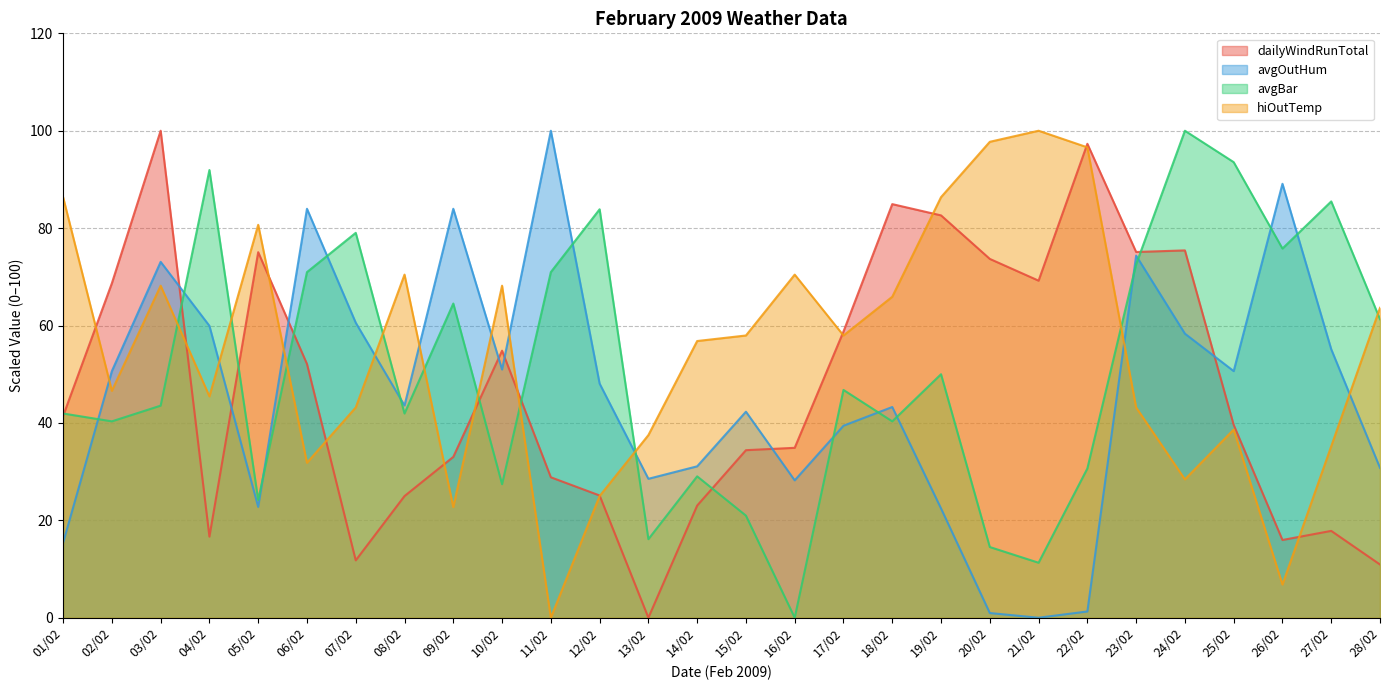

Reading left to right, what are all the values shown in this chart?

dailyWindRunTotal: 01/02=41.4	02/02=68.7	03/02=100.0	04/02=16.7	05/02=75.1	06/02=52.1	07/02=11.8	08/02=25.0	09/02=33.0	10/02=54.8	11/02=28.8	12/02=25.1	13/02=0.0	14/02=23.0	15/02=34.4	16/02=34.9	17/02=58.8	18/02=84.9	19/02=82.6	20/02=73.7	21/02=69.2	22/02=97.3	23/02=75.1	24/02=75.4	25/02=39.6	26/02=16.0	27/02=17.8	28/02=10.9
avgOutHum: 01/02=15.4	02/02=50.6	03/02=73.1	04/02=59.9	05/02=22.8	06/02=84.0	07/02=60.6	08/02=43.6	09/02=84.0	10/02=51.0	11/02=100.0	12/02=48.1	13/02=28.5	14/02=31.1	15/02=42.3	16/02=28.2	17/02=39.4	18/02=43.3	19/02=22.4	20/02=1.0	21/02=0.0	22/02=1.3	23/02=74.4	24/02=58.3	25/02=50.6	26/02=89.1	27/02=55.1	28/02=30.8
avgBar: 01/02=41.9	02/02=40.3	03/02=43.5	04/02=91.9	05/02=24.2	06/02=71.0	07/02=79.0	08/02=41.9	09/02=64.5	10/02=27.4	11/02=71.0	12/02=83.9	13/02=16.1	14/02=29.0	15/02=21.0	16/02=0.0	17/02=46.8	18/02=40.3	19/02=50.0	20/02=14.5	21/02=11.3	22/02=30.6	23/02=72.6	24/02=100.0	25/02=93.5	26/02=75.8	27/02=85.5	28/02=61.3
hiOutTemp: 01/02=86.4	02/02=46.6	03/02=68.2	04/02=45.5	05/02=80.7	06/02=31.8	07/02=43.2	08/02=70.5	09/02=22.7	10/02=68.2	11/02=0.0	12/02=25.0	13/02=37.5	14/02=56.8	15/02=58.0	16/02=70.5	17/02=58.0	18/02=65.9	19/02=86.4	20/02=97.7	21/02=100.0	22/02=96.6	23/02=43.2	24/02=28.4	25/02=38.6	26/02=6.8	27/02=35.2	28/02=63.6